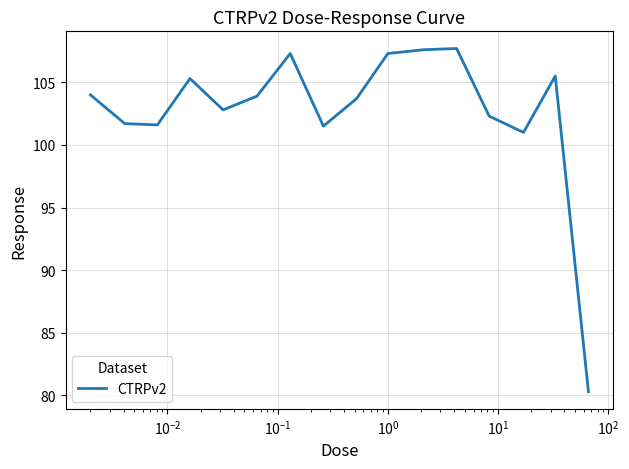

What is the difference between the maximum and minimum values?

27.4